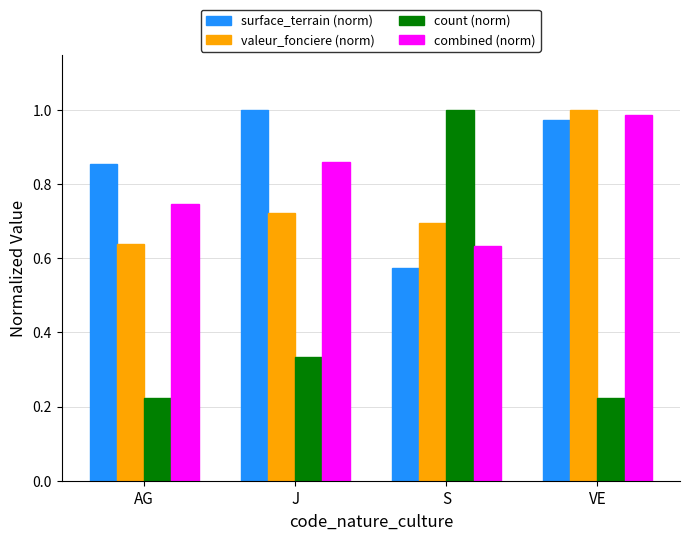

At J, list the series in order from smallest to largest.

count (norm), valeur_fonciere (norm), combined (norm), surface_terrain (norm)